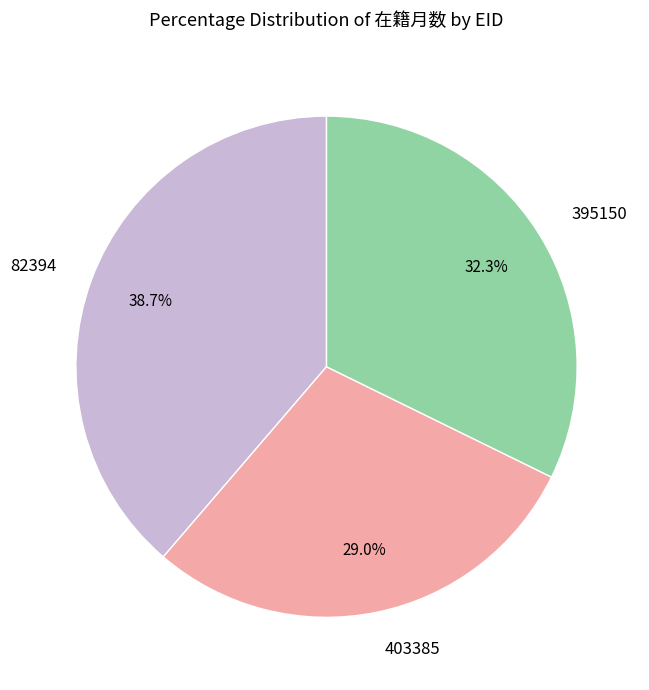

Does any single category account for the majority?

No